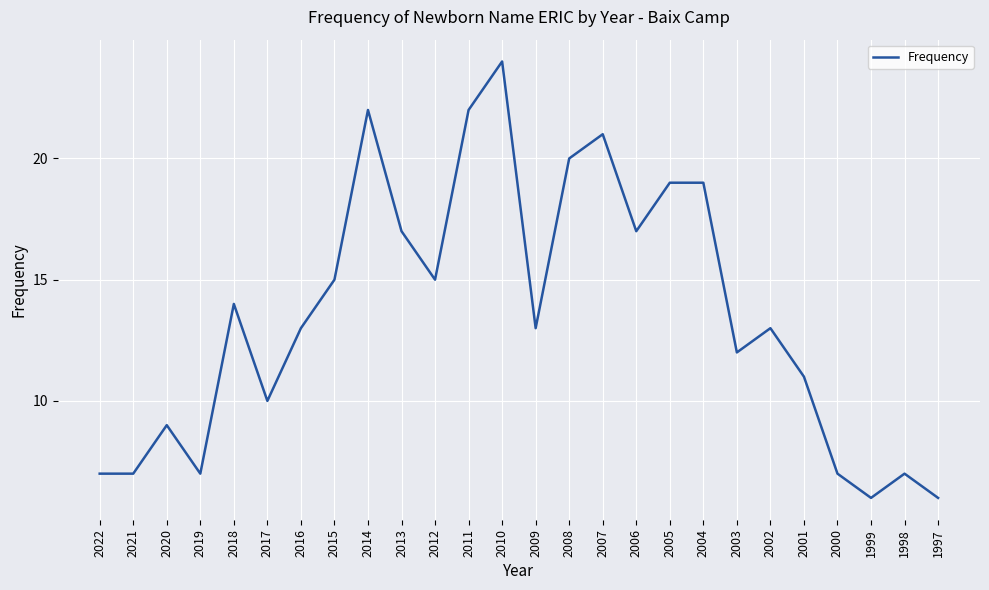

Does the chart have visible grid lines?

Yes